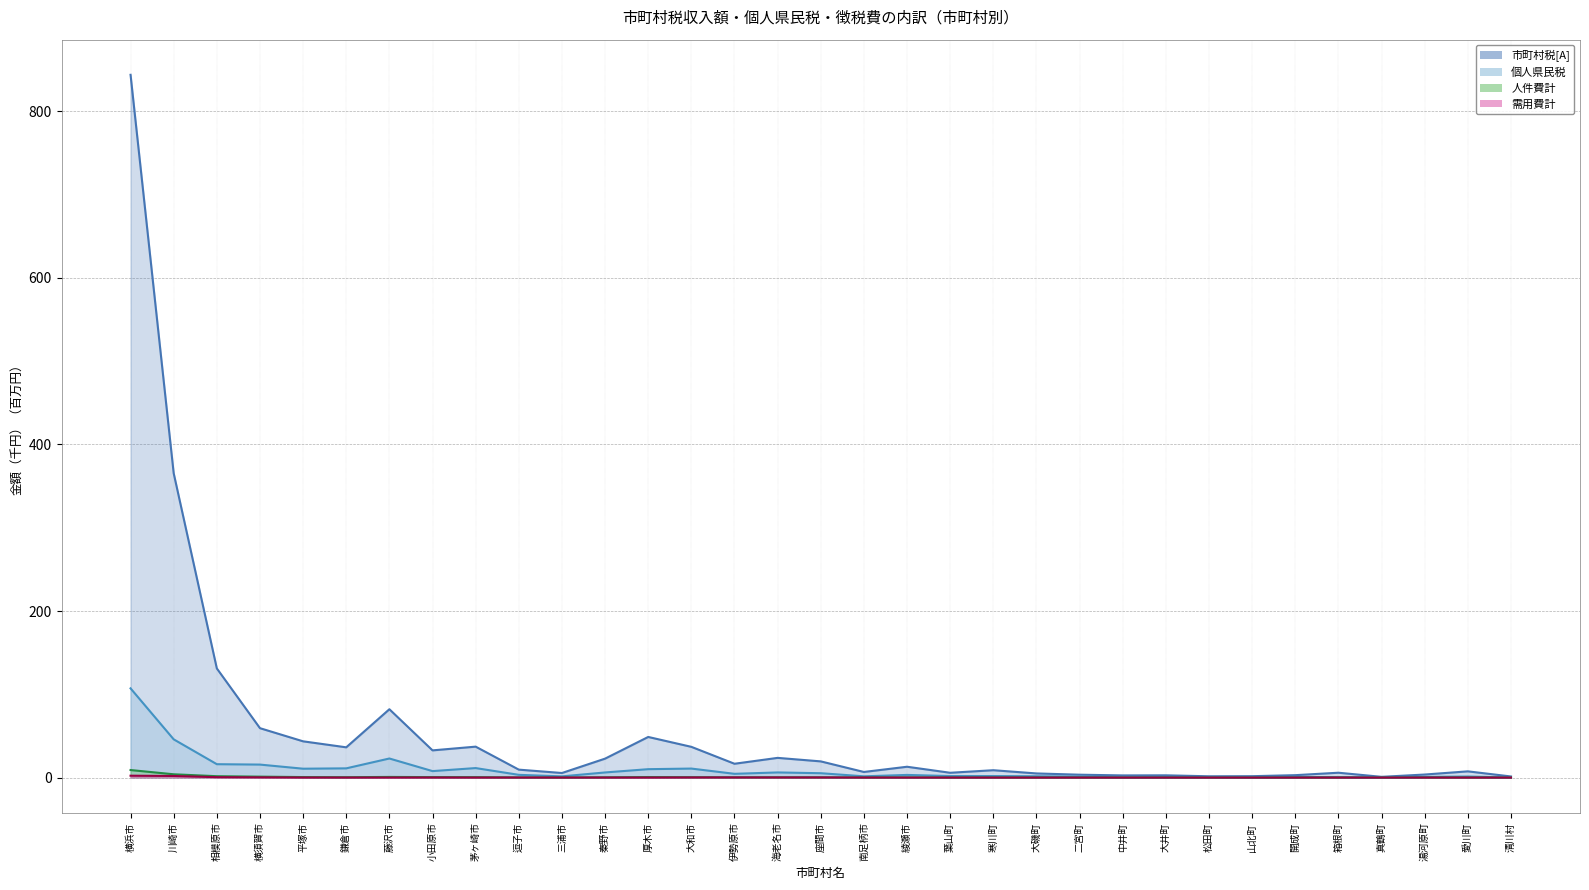

Where is the first local maximum for 人件費計?

藤沢市